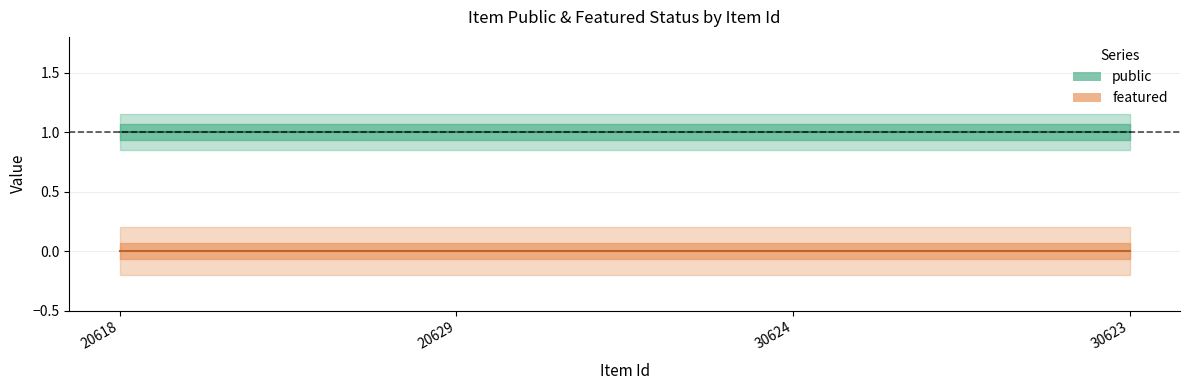

What is the label of the 4th point from the left?

30623